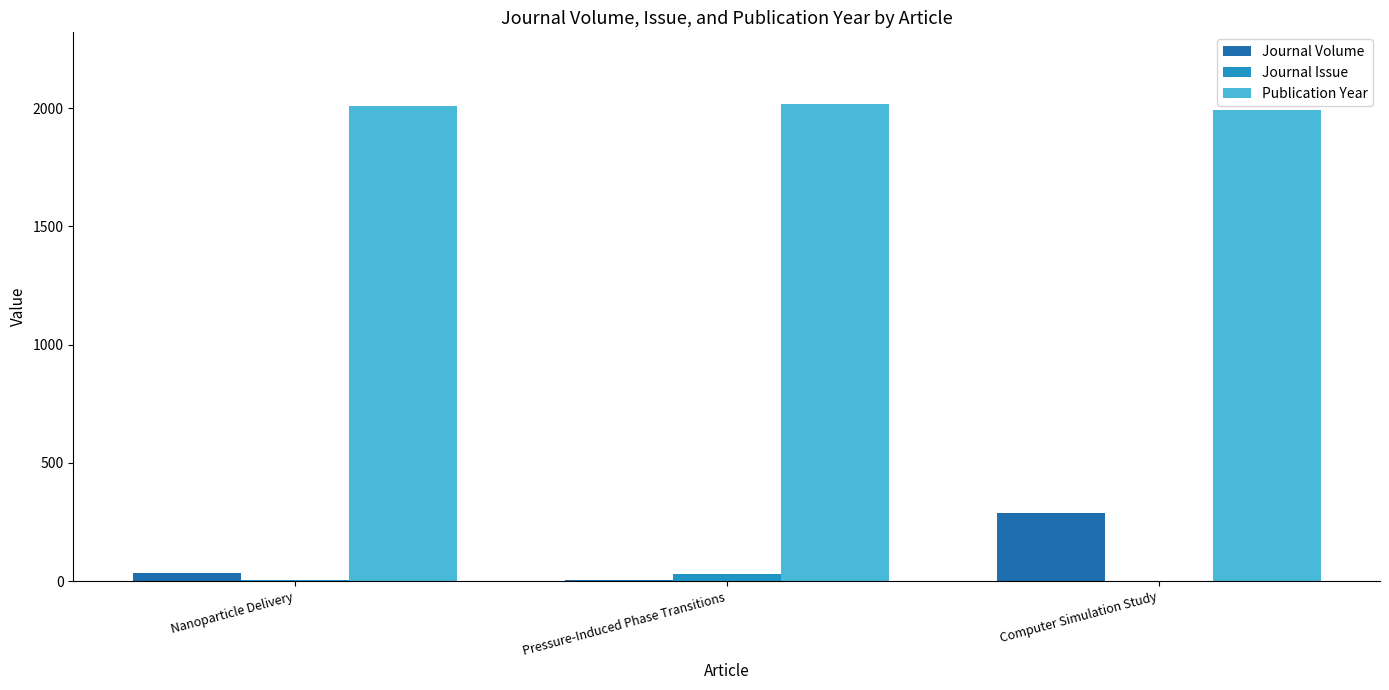

True or false: Publication Year has a value of 3532 at Pressure-Induced Phase Transitions.

False